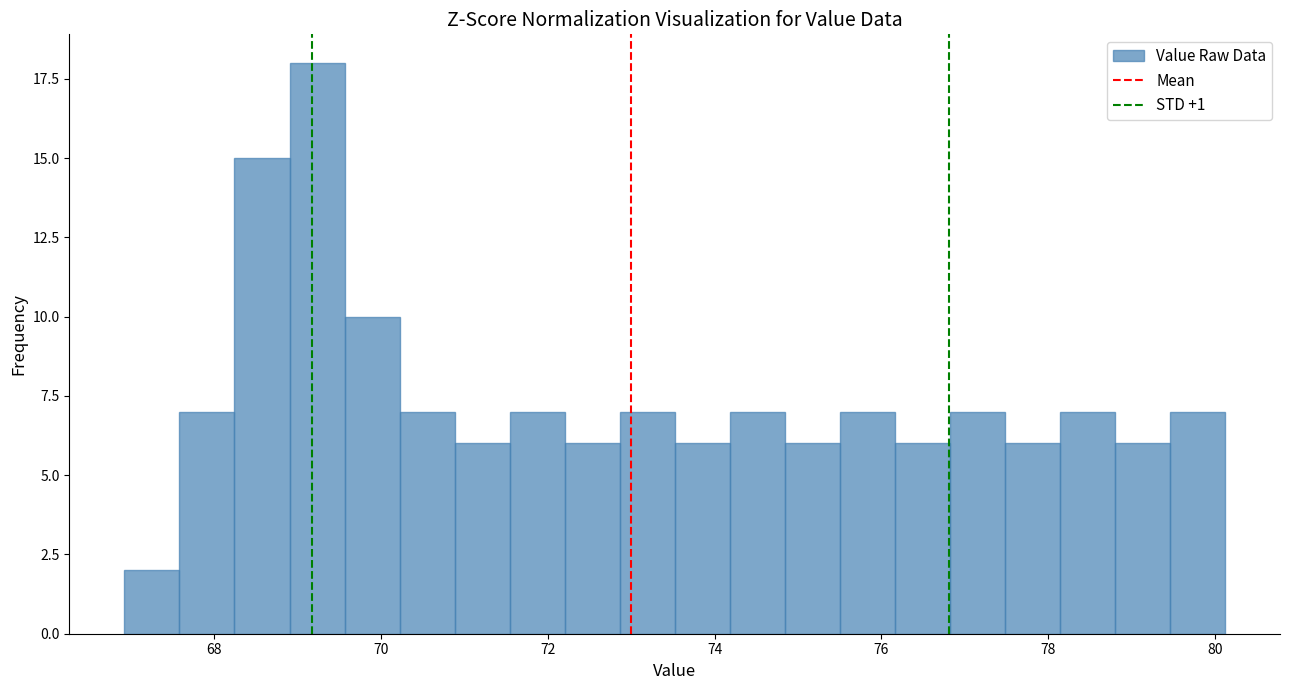

Around what value on the x-axis is the tallest bar? Give the approximate position of its centre, as read against the axis.

69.2